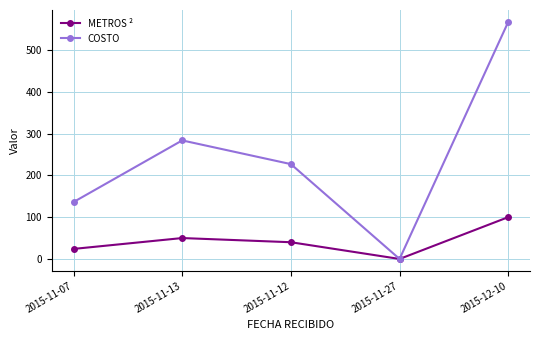

What is the label of the 1st point from the right?

2015-12-10